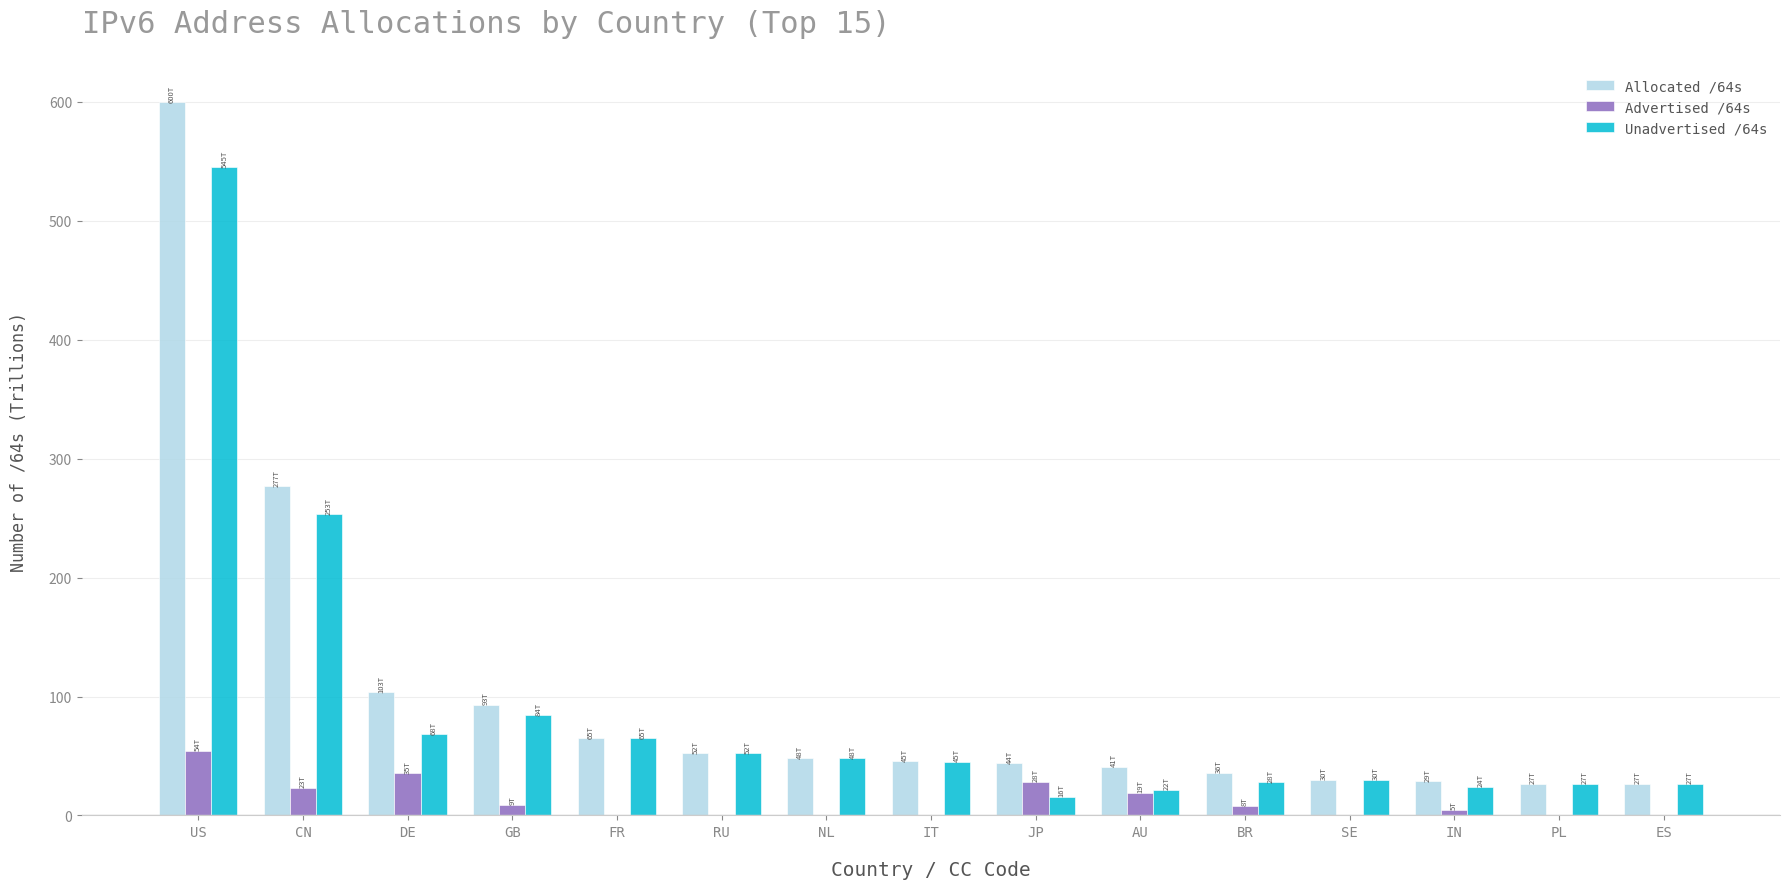

How many values in the Unadvertised /64s series exceed 45?

8